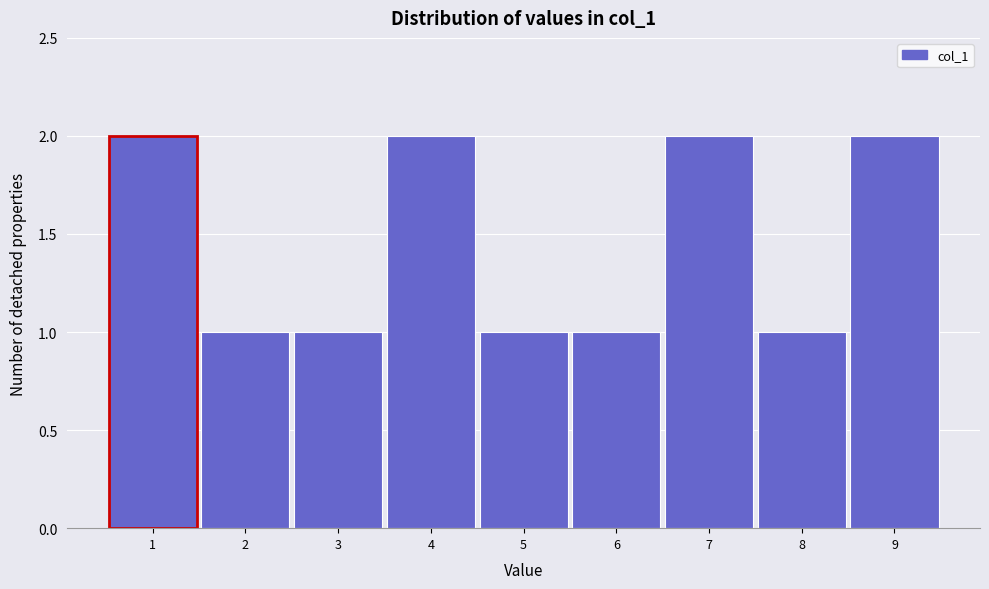

Reading left to right, transcribe this chart: for each bar, give the range it covers on the x-axis and its height. The values are not printed on the chart, so give them approximately, as read against the axis.

0.5 to 1.5: 2
1.5 to 2.5: 1
2.5 to 3.5: 1
3.5 to 4.5: 2
4.5 to 5.5: 1
5.5 to 6.5: 1
6.5 to 7.5: 2
7.5 to 8.5: 1
8.5 to 9.5: 2